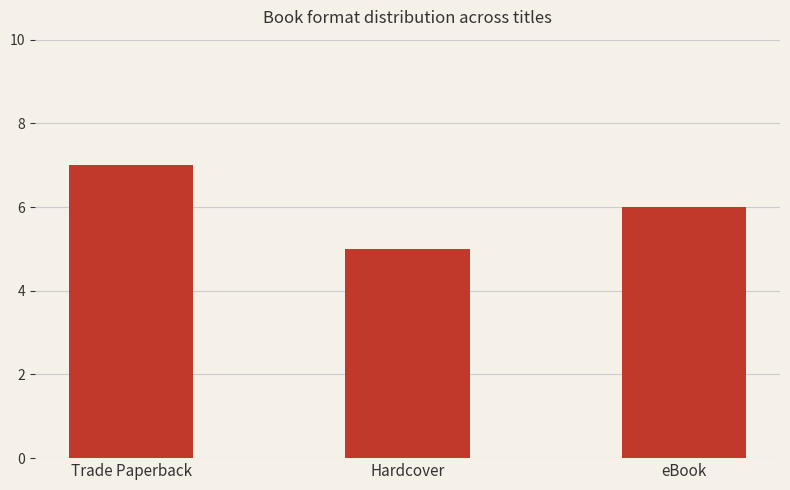

What is the greatest value displayed?

7